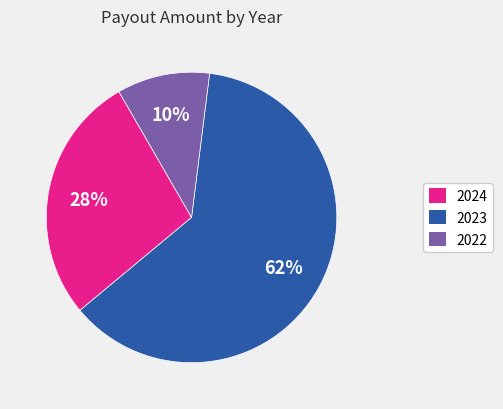

Do 2022 and 2024 together represent more than half of the pie?

No